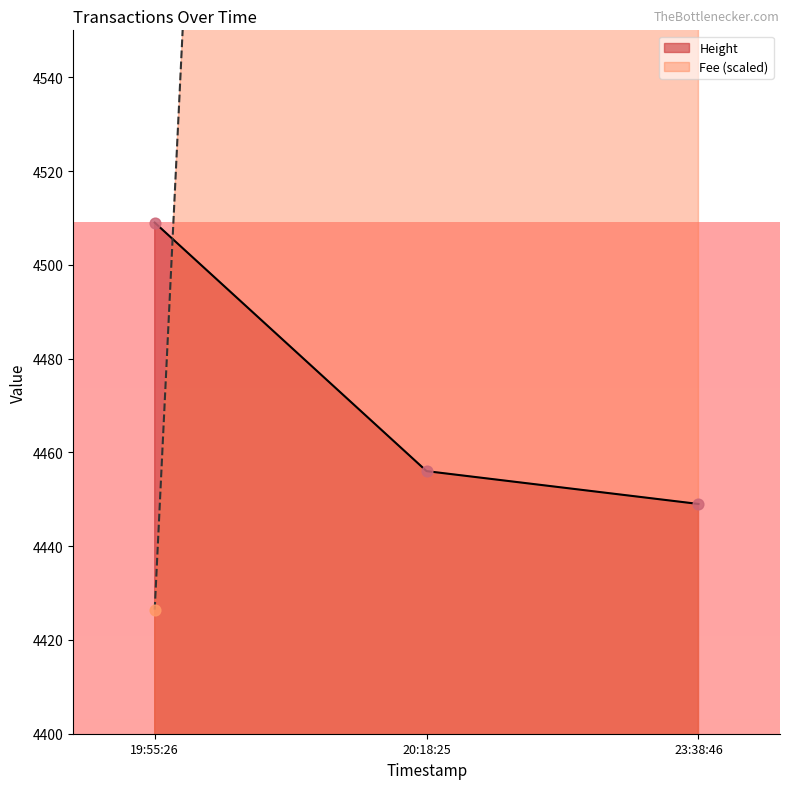

Which series contains the highest Y value?

Fee